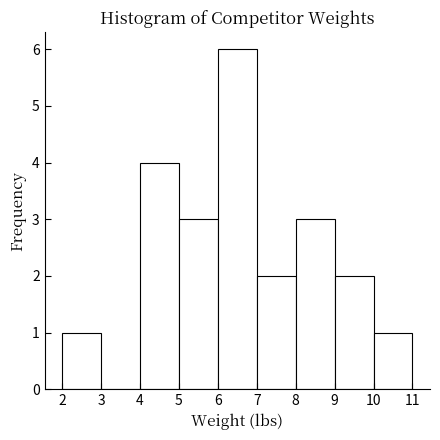

Over which range of the x-axis is the bar tallest?

6 to 7